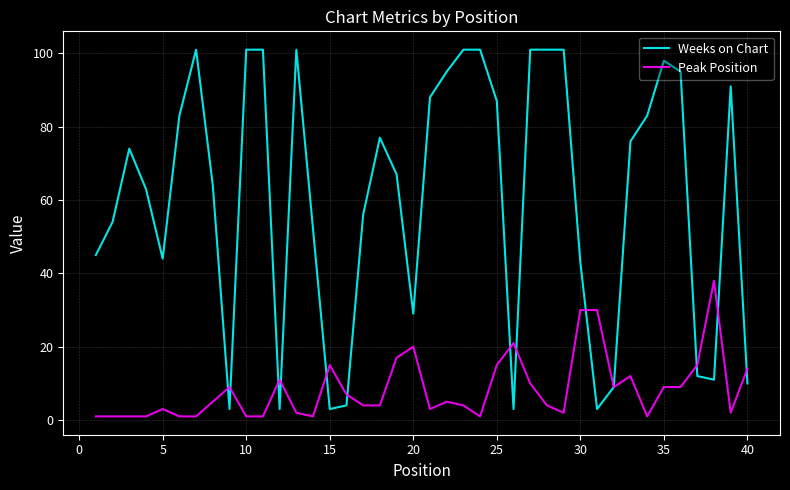

What is the greatest value displayed?

101